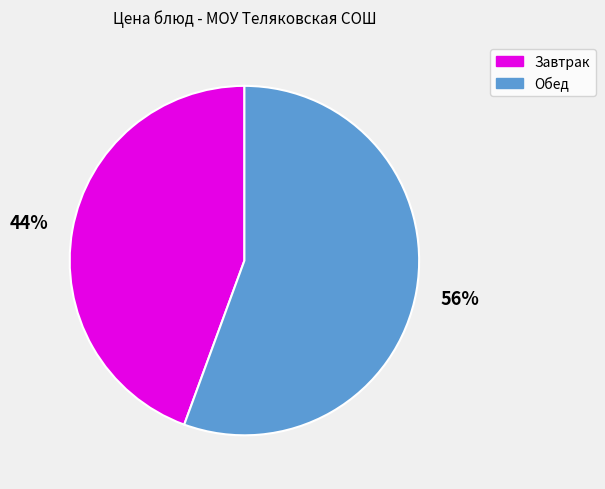

Does any single category account for the majority?

Yes